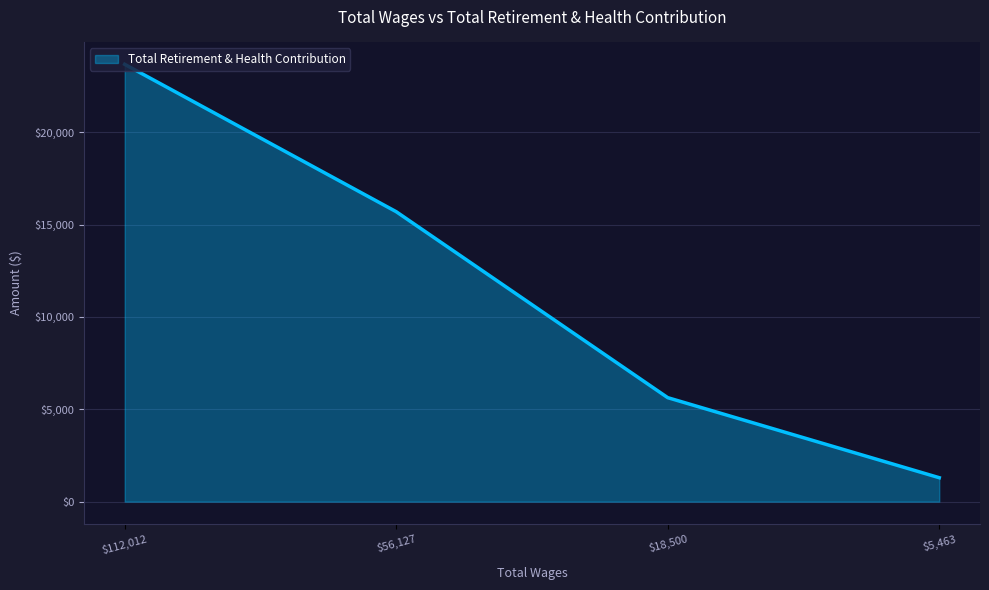

How many lines are shown in the chart?

1